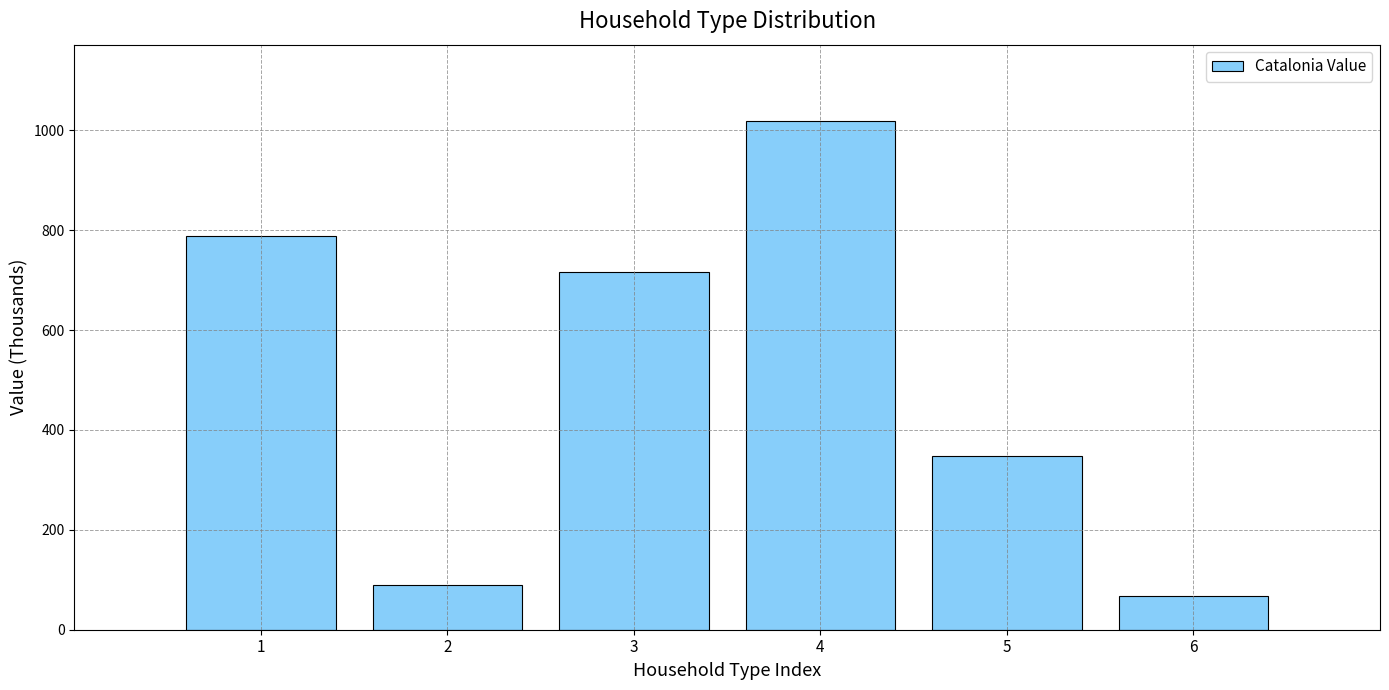

Reading left to right, transcribe all the data shown in this chart.

1=788.1	2=90.1	3=716.4	4=1018.7	5=347.9	6=68.1